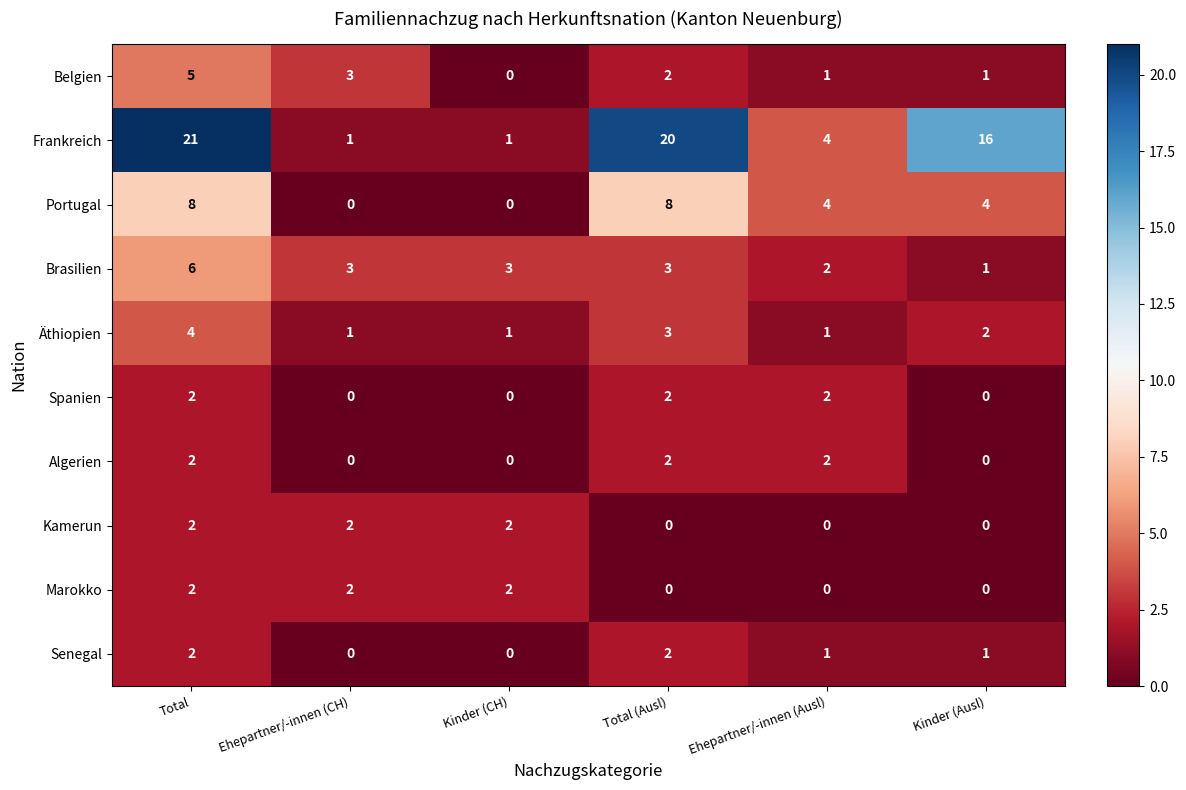

What is the sum of the Brasilien values at Kinder (CH) and Kinder (Ausl)?

4